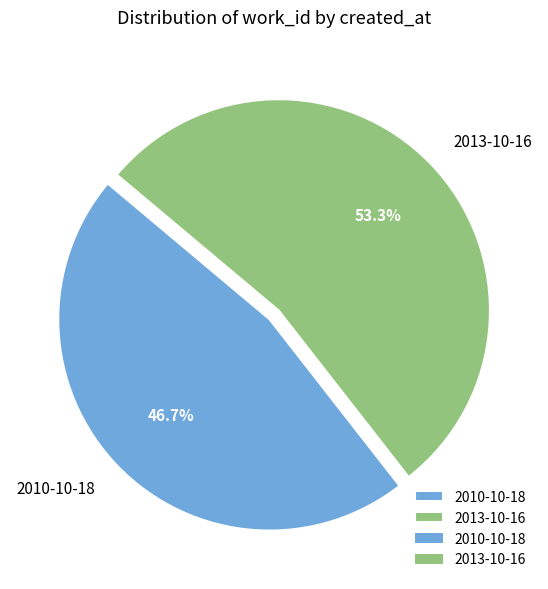

Does 2010-10-18 account for over 50% of the chart?

No